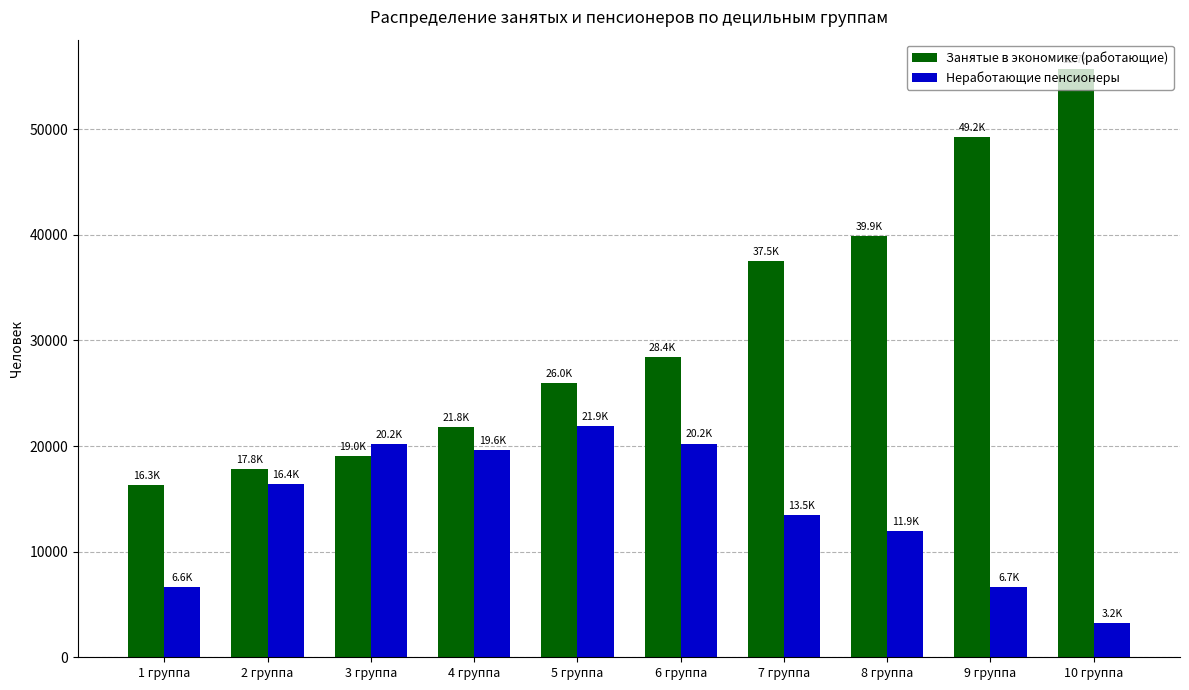

Which series has the widest spread of values?

Занятые в экономике (работающие)